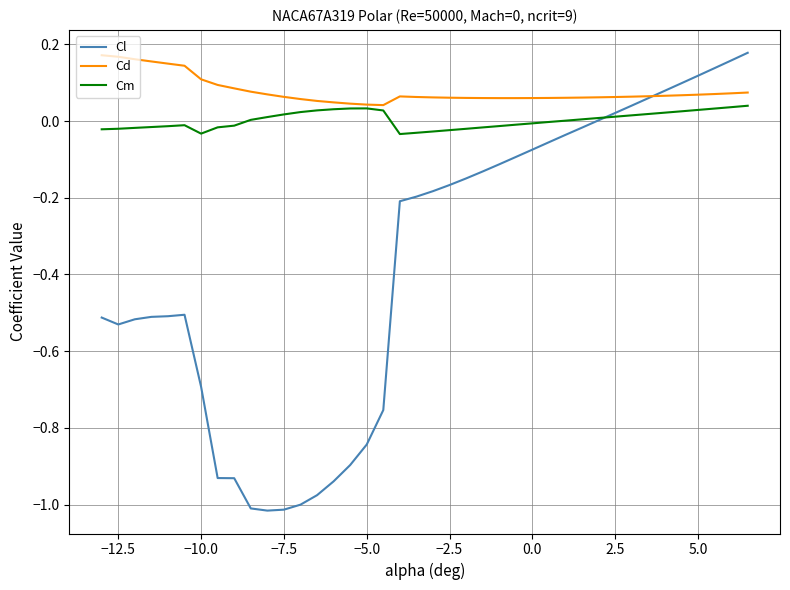

Which series has the largest total across all categories?

Cd